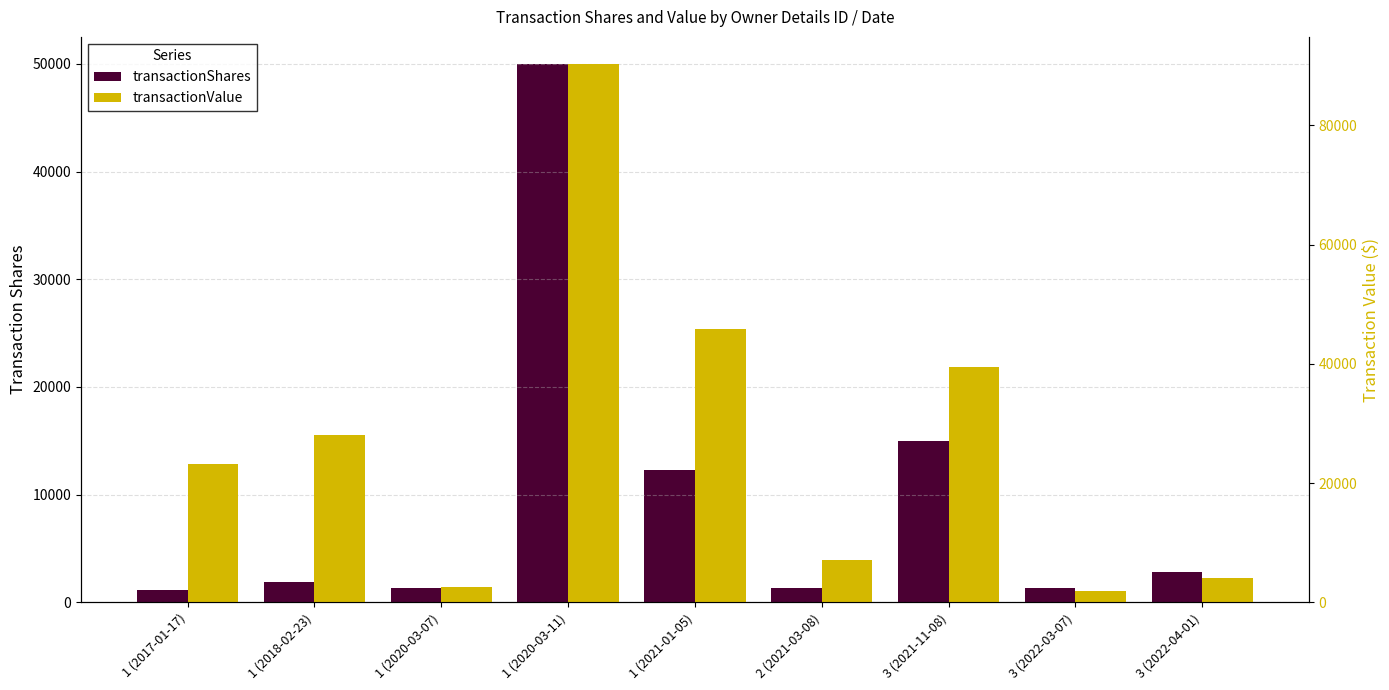

What is the maximum value shown in the chart?

90342